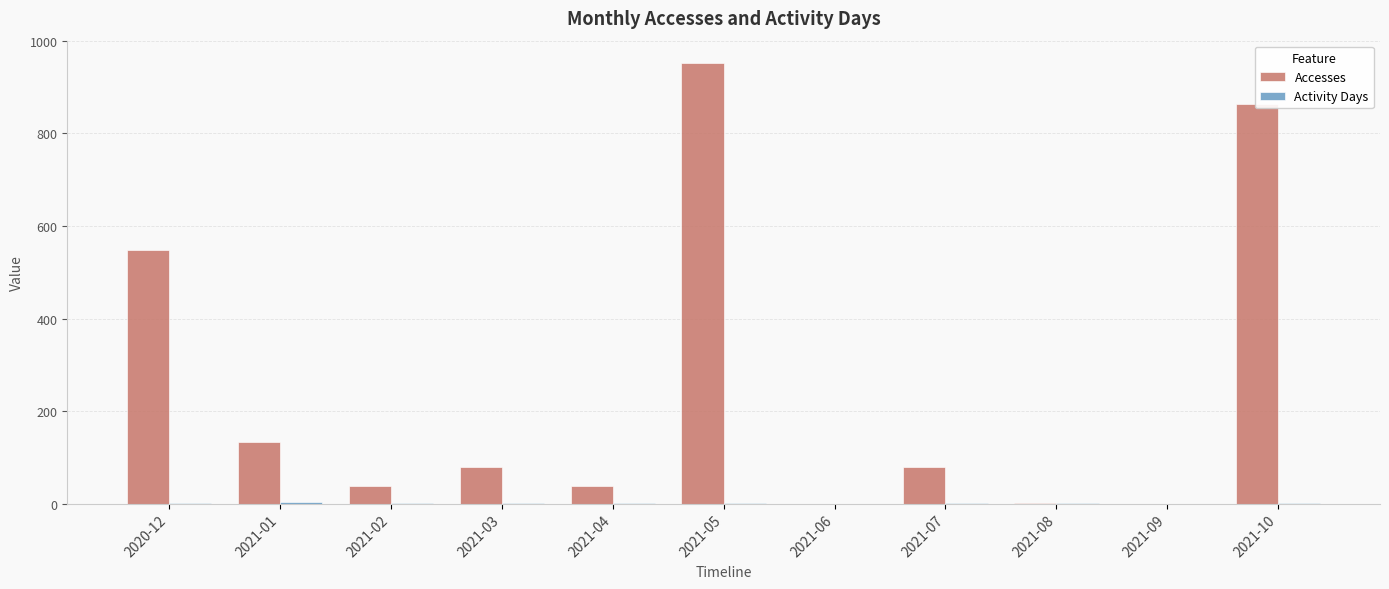

At which category is the sum across all series the highest?

2021-05